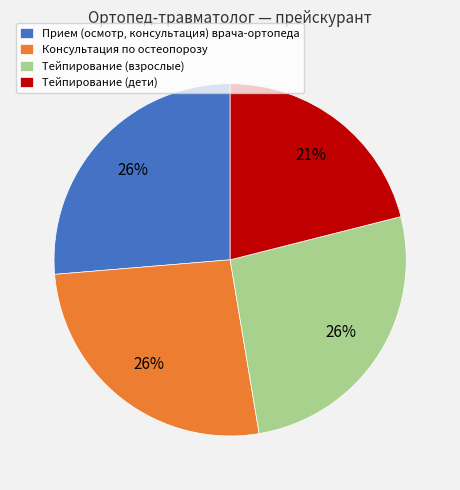

To the nearest percent, what portion does Тейпирование (взрослые) represent?

26%